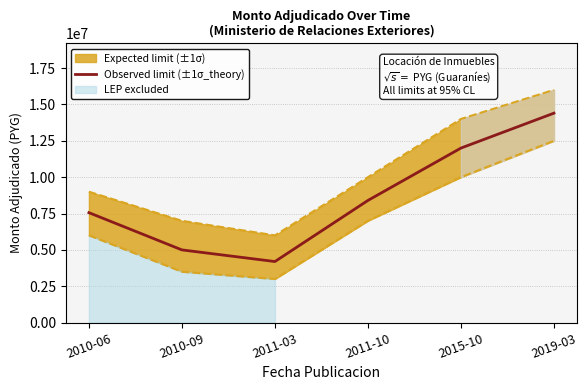

Which category has the lowest value across all series?

2011-03